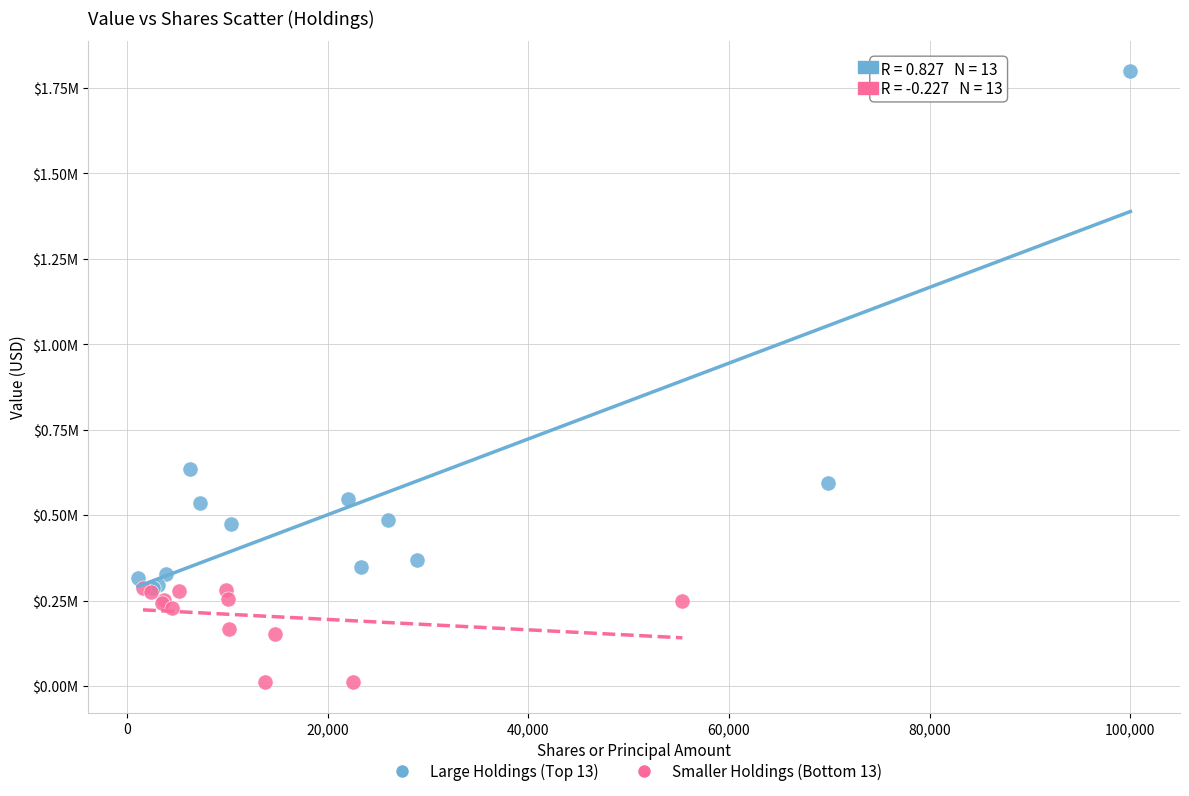

What are all the series names shown in the legend?

Large Holdings (Top 13), Smaller Holdings (Bottom 13)